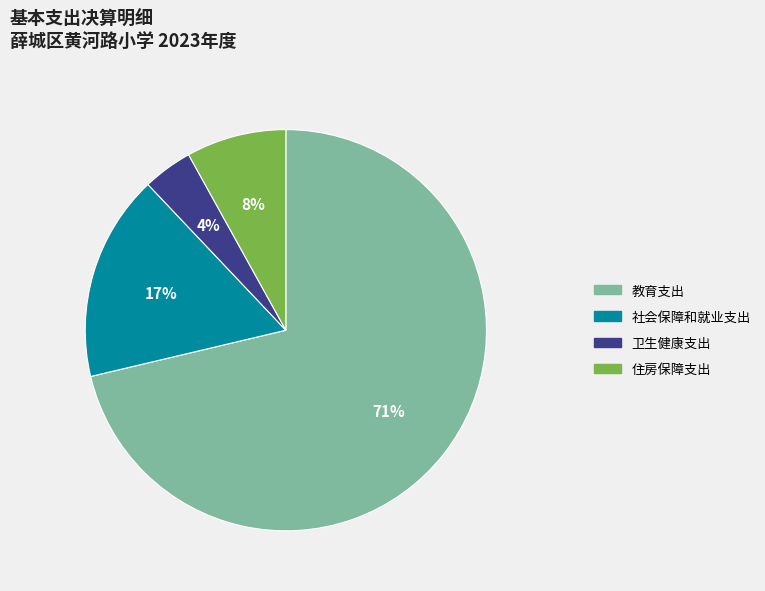

To the nearest percent, what is the combined percentage of 卫生健康支出 and 教育支出?

75%